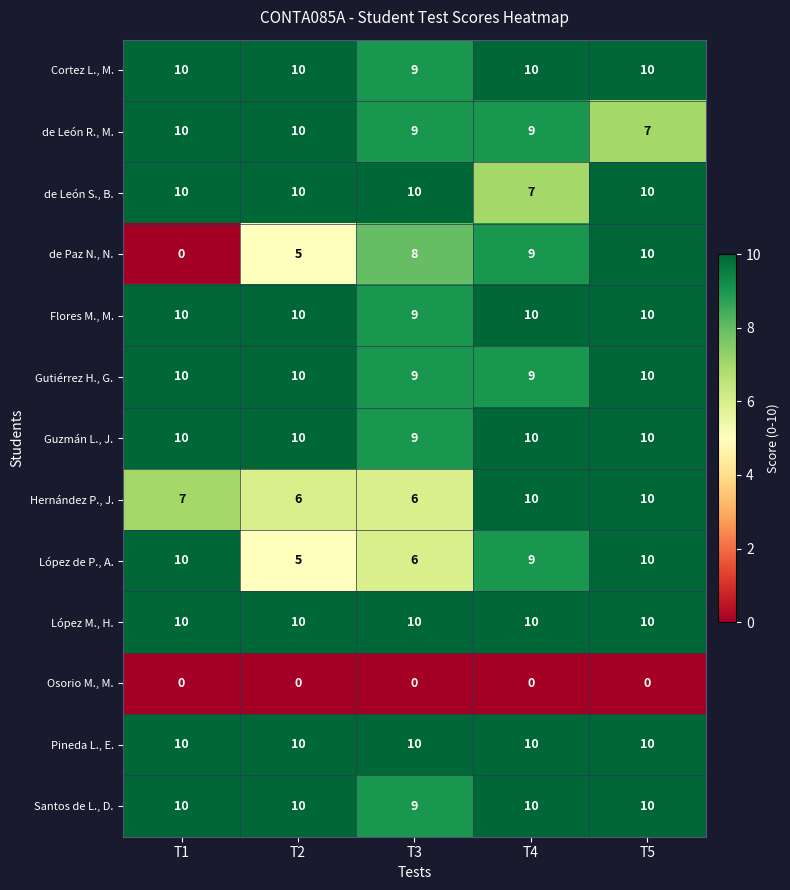

What is the approximate value of Santos de L., D. at T1?

10